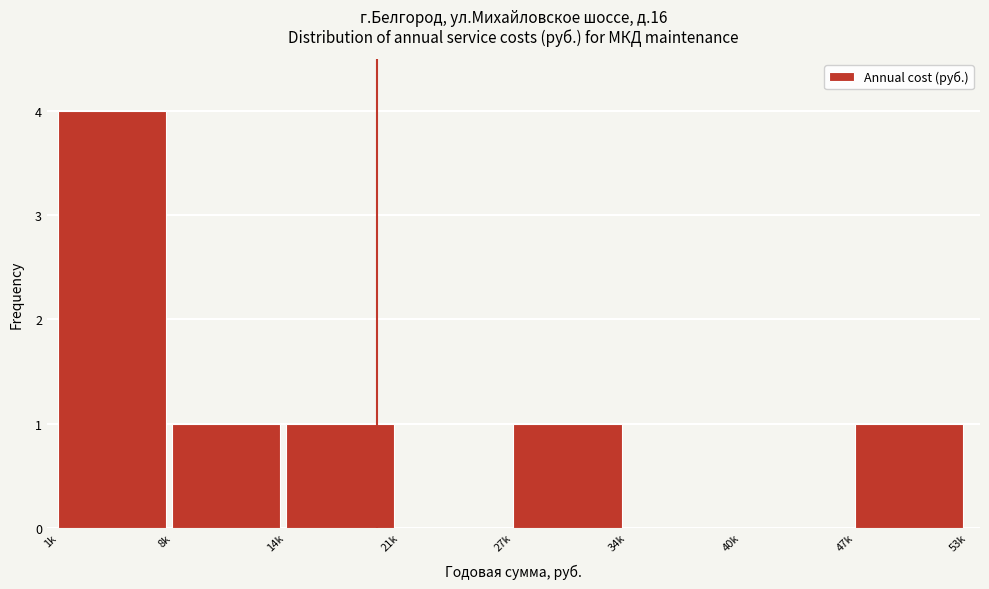

Reading left to right, what are all the values shown in this chart?

1k=4	8k=1	14k=1	21k=0	27k=1	34k=0	40k=0	47k=1